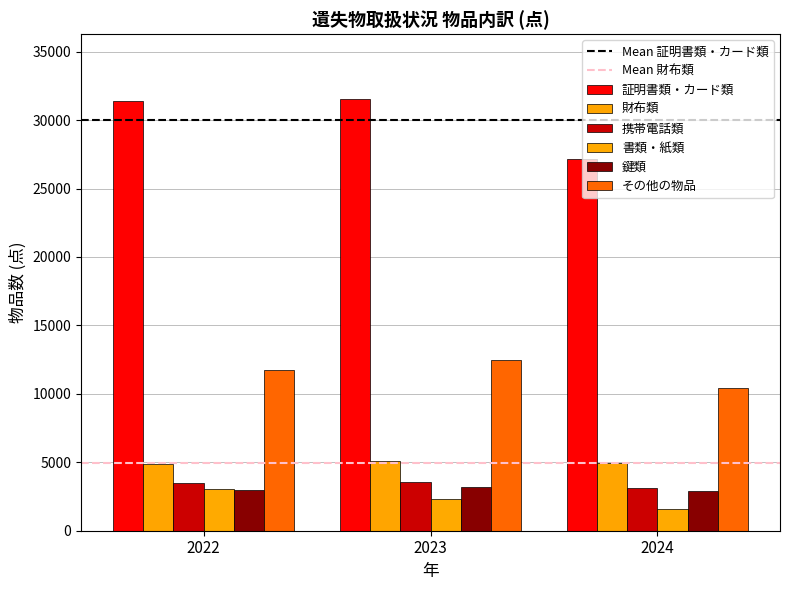

How many groups of bars are there?

3